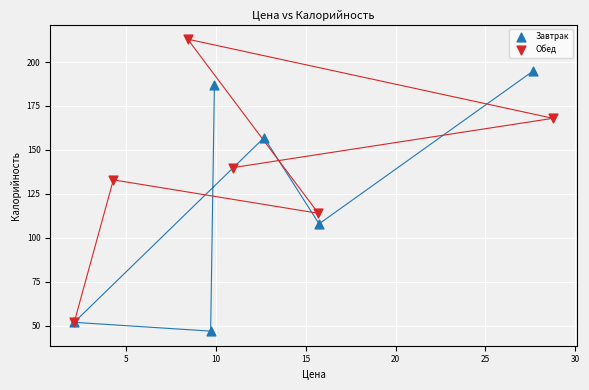

Which series has the widest spread of Y values?

Обед